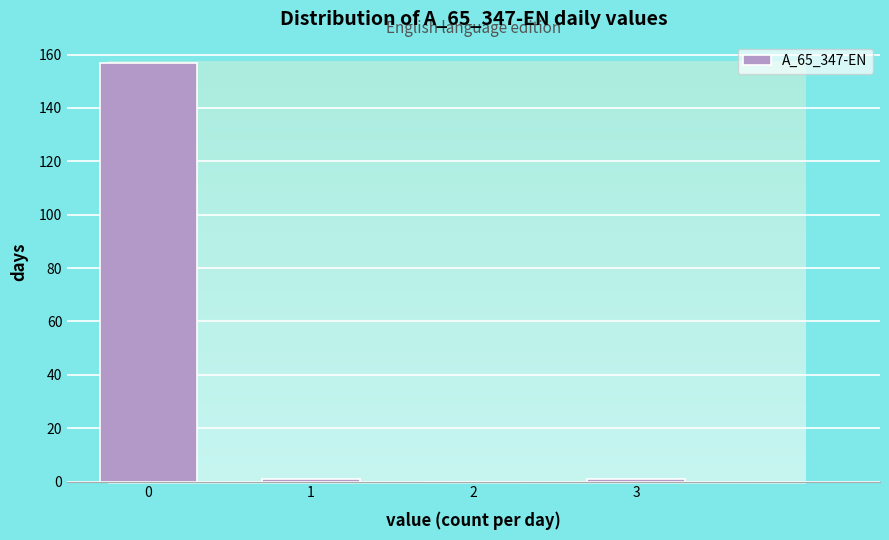

Reading left to right, transcribe this chart: for each bar, give the range it covers on the x-axis and its height. The values are not printed on the chart, so give them approximately, as read against the axis.

-0.5 to 0.5: 158
0.5 to 1.5: under 2
1.5 to 2.5: 0
2.5 to 3.5: under 2